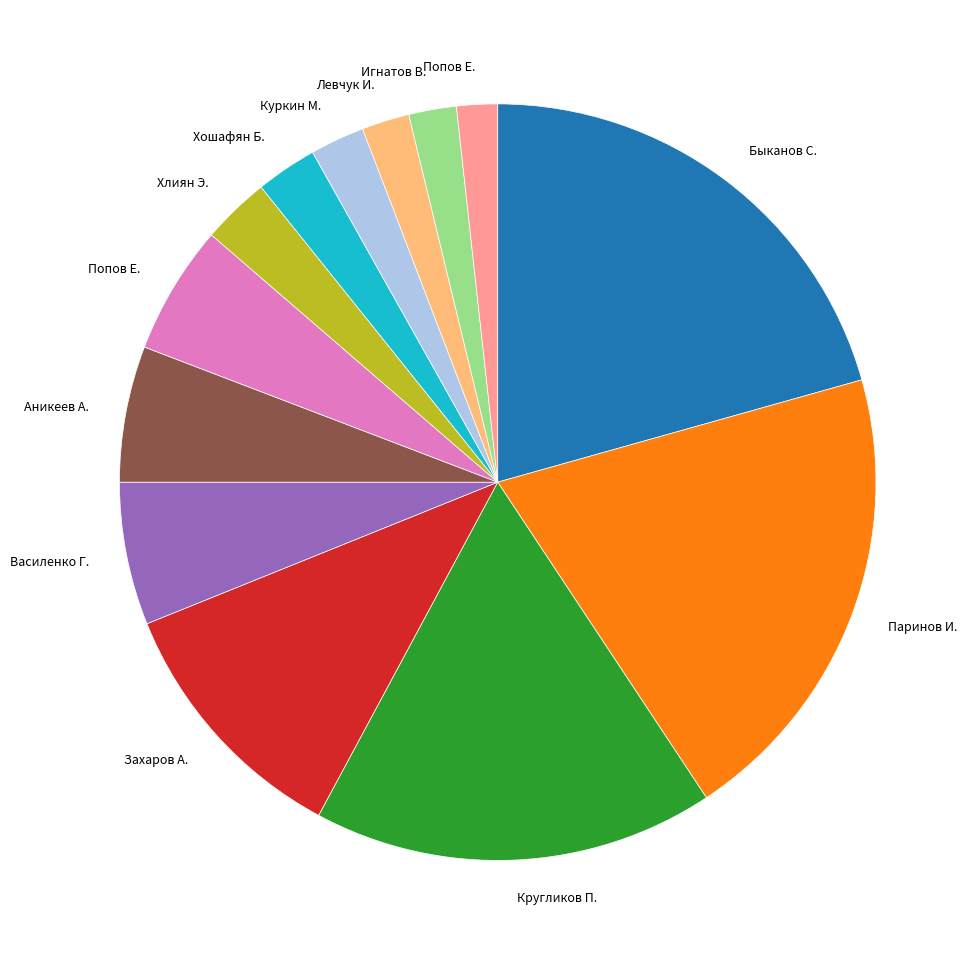

Is there any slice that represents more than half of the pie?

No